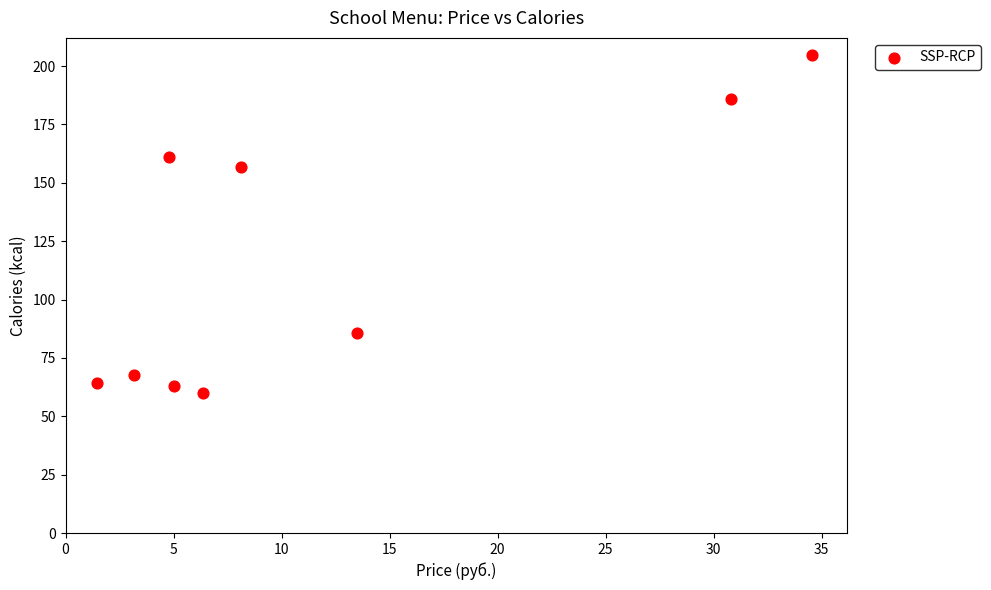

What is the average Y value?

116.6